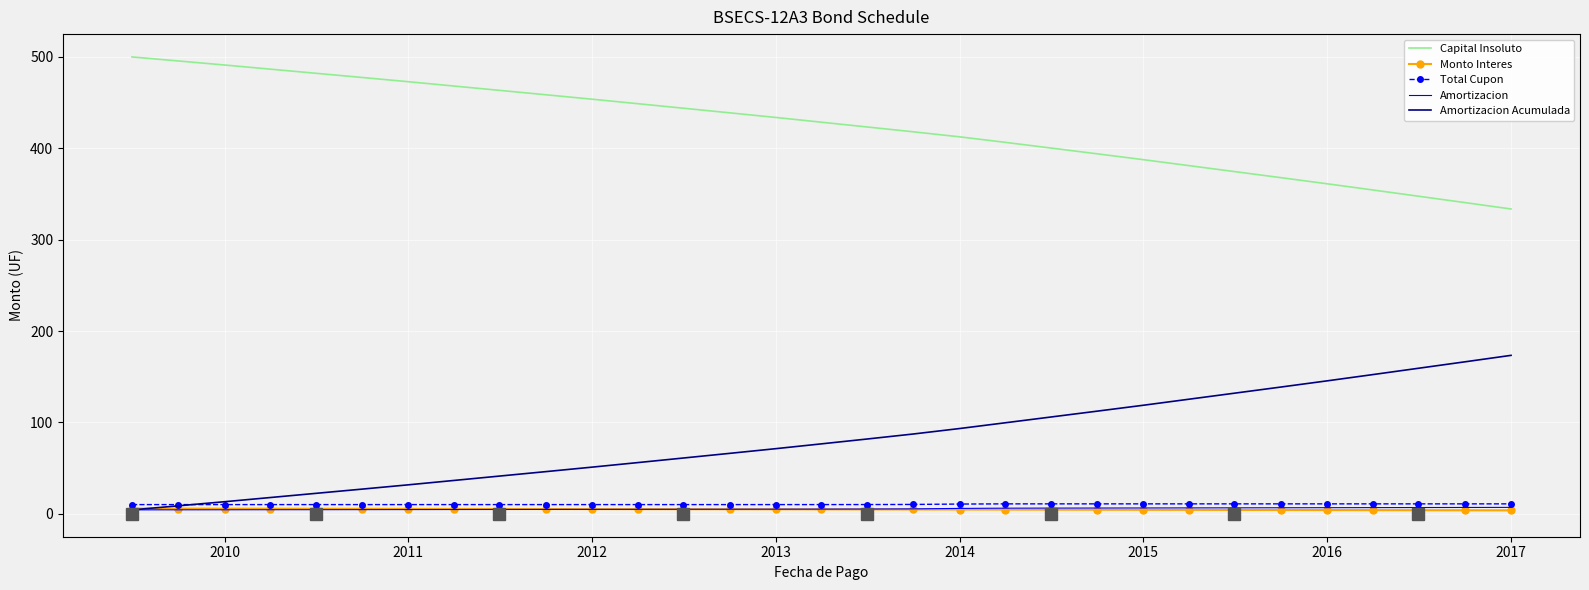

True or false: Capital Insoluto and Amortizacion Acumulada intersect in this chart.

False